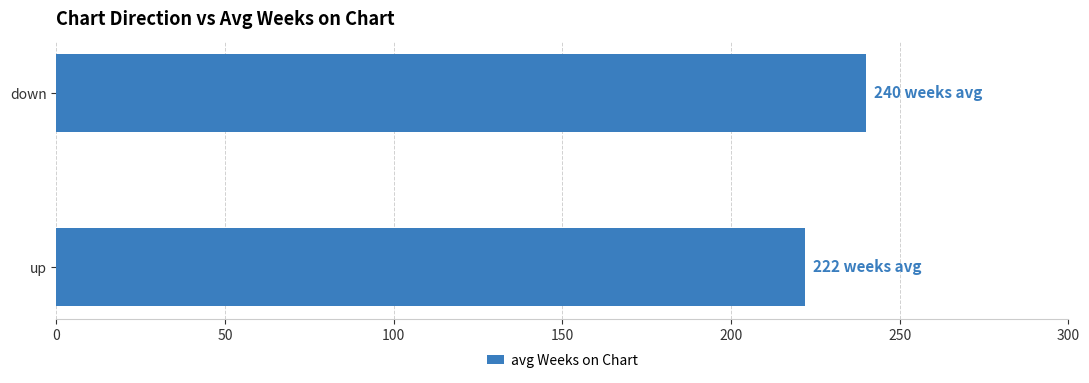

At which category does the chart reach its peak across all series?

down